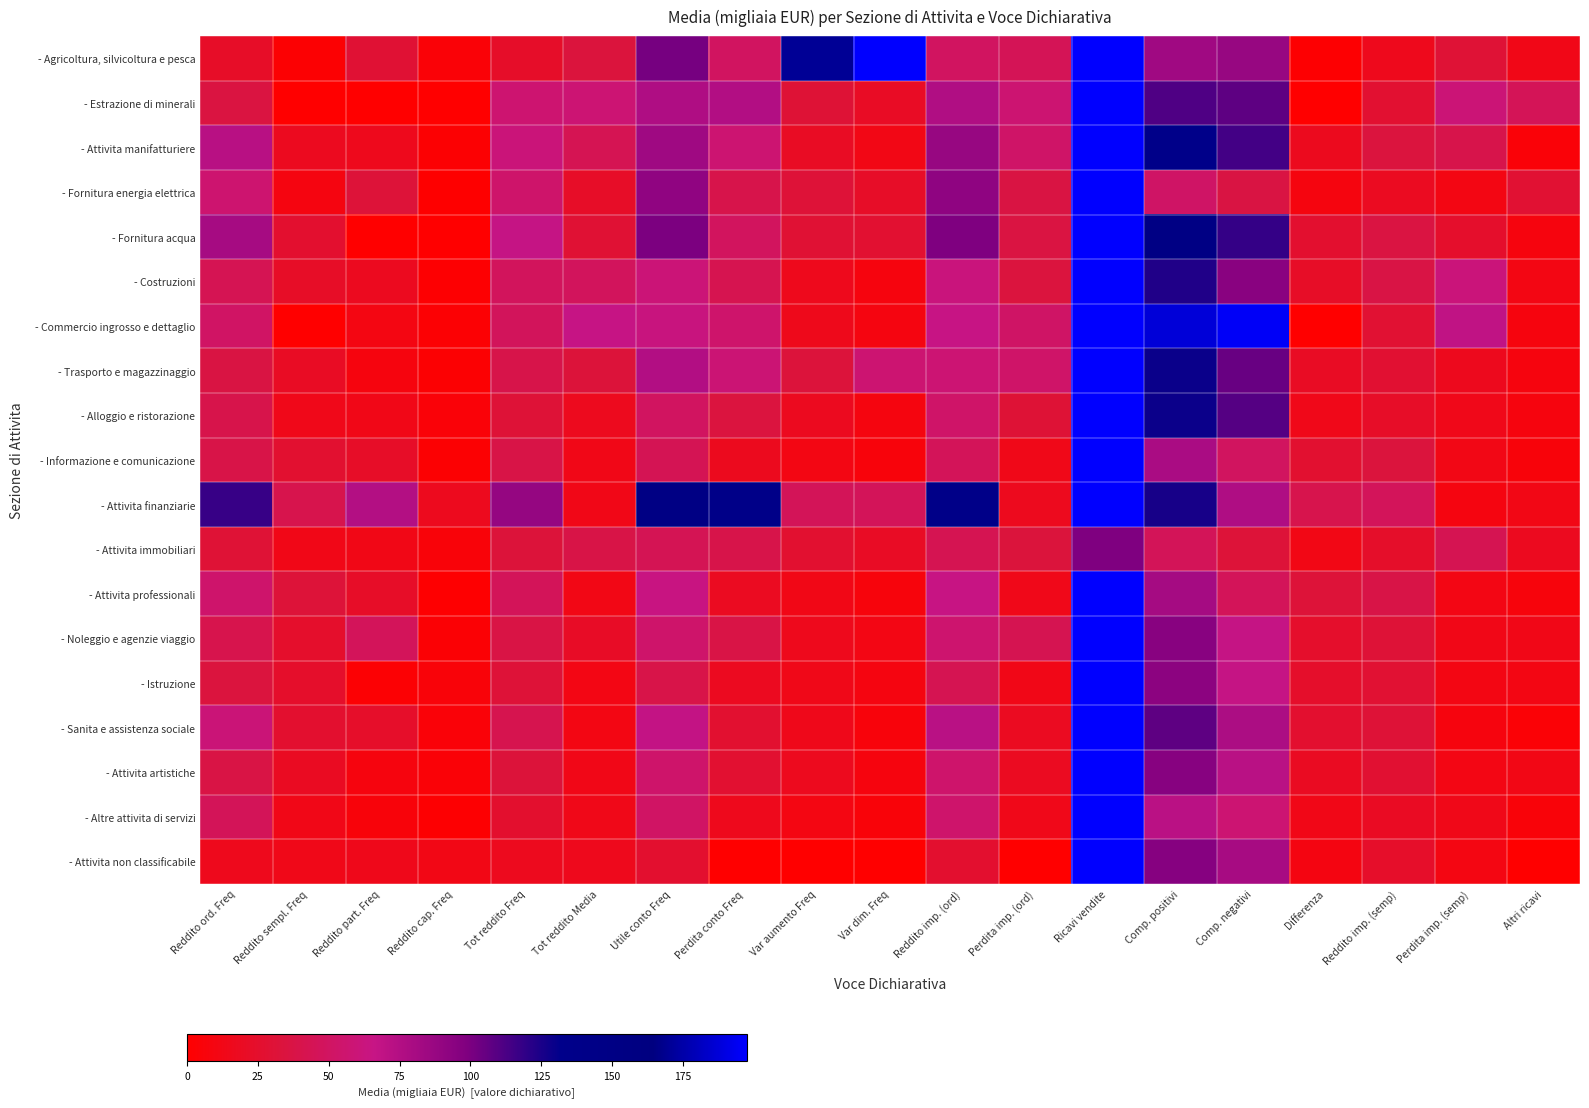

Reading left to right, what are all the values shown in this chart?

- Agricoltura, silvicoltura e pesca: Reddito ord. Freq=22.1	Reddito sempl. Freq=2.0	Reddito part. Freq=28.6	Reddito cap. Freq=4.6	Tot reddito Freq=23.1	Tot reddito Media=33.7	Utile conto Freq=101.3	Perdita conto Freq=49.7	Var aumento Freq=169.9	Var dim. Freq=271.8	Reddito imp. (ord)=49.5	Perdita imp. (ord)=44.9	Ricavi vendite=790.4	Comp. positivi=83.5	Comp. negativi=87.8	Differenza=1.5	Reddito imp. (semp)=15.7	Perdita imp. (semp)=29.7	Altri ricavi=12.8
- Estrazione di minerali: Reddito ord. Freq=35.4	Reddito sempl. Freq=-9.6	Reddito part. Freq=0.0	Reddito cap. Freq=0.0	Tot reddito Freq=56.6	Tot reddito Media=57.9	Utile conto Freq=77.1	Perdita conto Freq=75.3	Var aumento Freq=30.3	Var dim. Freq=20.7	Reddito imp. (ord)=76.1	Perdita imp. (ord)=56.8	Ricavi vendite=614.6	Comp. positivi=111.2	Comp. negativi=107.3	Differenza=-11.0	Reddito imp. (semp)=27.1	Perdita imp. (semp)=59.1	Altri ricavi=45.4
- Attivita manifatturiere: Reddito ord. Freq=72.8	Reddito sempl. Freq=17.5	Reddito part. Freq=16.1	Reddito cap. Freq=2.2	Tot reddito Freq=60.9	Tot reddito Media=43.9	Utile conto Freq=84.2	Perdita conto Freq=57.2	Var aumento Freq=20.4	Var dim. Freq=12.1	Reddito imp. (ord)=87.9	Perdita imp. (ord)=52.8	Ricavi vendite=774.9	Comp. positivi=136.0	Comp. negativi=114.5	Differenza=17.4	Reddito imp. (semp)=34.2	Perdita imp. (semp)=40.1	Altri ricavi=5.0
- Fornitura energia elettrica: Reddito ord. Freq=56.2	Reddito sempl. Freq=9.5	Reddito part. Freq=31.6	Reddito cap. Freq=0.7	Tot reddito Freq=54.0	Tot reddito Media=22.3	Utile conto Freq=91.1	Perdita conto Freq=39.9	Var aumento Freq=30.9	Var dim. Freq=22.6	Reddito imp. (ord)=91.5	Perdita imp. (ord)=36.5	Ricavi vendite=260.4	Comp. positivi=51.9	Comp. negativi=36.5	Differenza=8.8	Reddito imp. (semp)=18.6	Perdita imp. (semp)=10.7	Altri ricavi=28.4
- Fornitura acqua: Reddito ord. Freq=80.8	Reddito sempl. Freq=26.1	Reddito part. Freq=0.0	Reddito cap. Freq=0.0	Tot reddito Freq=66.7	Tot reddito Media=29.3	Utile conto Freq=99.7	Perdita conto Freq=48.5	Var aumento Freq=29.2	Var dim. Freq=27.1	Reddito imp. (ord)=99.0	Perdita imp. (ord)=36.0	Ricavi vendite=1034.8	Comp. positivi=150.9	Comp. negativi=118.2	Differenza=26.1	Reddito imp. (semp)=36.0	Perdita imp. (semp)=24.3	Altri ricavi=8.0
- Costruzioni: Reddito ord. Freq=43.4	Reddito sempl. Freq=21.9	Reddito part. Freq=17.6	Reddito cap. Freq=1.4	Tot reddito Freq=47.7	Tot reddito Media=47.5	Utile conto Freq=59.5	Perdita conto Freq=42.4	Var aumento Freq=16.1	Var dim. Freq=8.1	Reddito imp. (ord)=61.8	Perdita imp. (ord)=34.3	Ricavi vendite=426.7	Comp. positivi=123.2	Comp. negativi=94.4	Differenza=21.8	Reddito imp. (semp)=37.3	Perdita imp. (semp)=61.3	Altri ricavi=11.1
- Commercio ingrosso e dettaglio: Reddito ord. Freq=51.3	Reddito sempl. Freq=-13.3	Reddito part. Freq=10.1	Reddito cap. Freq=2.8	Tot reddito Freq=47.3	Tot reddito Media=66.1	Utile conto Freq=63.2	Perdita conto Freq=54.6	Var aumento Freq=15.2	Var dim. Freq=9.1	Reddito imp. (ord)=65.8	Perdita imp. (ord)=51.9	Ricavi vendite=868.8	Comp. positivi=187.3	Comp. negativi=195.4	Differenza=-13.5	Reddito imp. (semp)=28.4	Perdita imp. (semp)=68.9	Altri ricavi=8.1
- Trasporto e magazzinaggio: Reddito ord. Freq=36.3	Reddito sempl. Freq=20.3	Reddito part. Freq=7.8	Reddito cap. Freq=2.0	Tot reddito Freq=39.6	Tot reddito Media=32.2	Utile conto Freq=75.6	Perdita conto Freq=58.5	Var aumento Freq=32.6	Var dim. Freq=57.2	Reddito imp. (ord)=58.0	Perdita imp. (ord)=53.0	Ricavi vendite=729.4	Comp. positivi=129.0	Comp. negativi=104.8	Differenza=20.3	Reddito imp. (semp)=27.8	Perdita imp. (semp)=16.2	Altri ricavi=8.3
- Alloggio e ristorazione: Reddito ord. Freq=40.1	Reddito sempl. Freq=14.1	Reddito part. Freq=13.0	Reddito cap. Freq=4.8	Tot reddito Freq=30.7	Tot reddito Media=16.9	Utile conto Freq=49.5	Perdita conto Freq=34.4	Var aumento Freq=17.8	Var dim. Freq=8.6	Reddito imp. (ord)=53.0	Perdita imp. (ord)=30.3	Ricavi vendite=456.4	Comp. positivi=128.8	Comp. negativi=109.8	Differenza=14.1	Reddito imp. (semp)=22.6	Perdita imp. (semp)=14.0	Altri ricavi=7.8
- Informazione e comunicazione: Reddito ord. Freq=38.9	Reddito sempl. Freq=26.8	Reddito part. Freq=22.4	Reddito cap. Freq=2.0	Tot reddito Freq=38.3	Tot reddito Media=12.8	Utile conto Freq=44.4	Perdita conto Freq=17.3	Var aumento Freq=10.7	Var dim. Freq=6.9	Reddito imp. (ord)=45.9	Perdita imp. (ord)=13.9	Ricavi vendite=197.6	Comp. positivi=79.0	Comp. negativi=48.7	Differenza=26.8	Reddito imp. (semp)=33.7	Perdita imp. (semp)=12.3	Altri ricavi=6.1
- Attivita finanziarie: Reddito ord. Freq=117.4	Reddito sempl. Freq=40.6	Reddito part. Freq=75.0	Reddito cap. Freq=16.6	Tot reddito Freq=88.9	Tot reddito Media=13.3	Utile conto Freq=150.0	Perdita conto Freq=140.2	Var aumento Freq=45.6	Var dim. Freq=46.3	Reddito imp. (ord)=140.2	Perdita imp. (ord)=16.7	Ricavi vendite=524.7	Comp. positivi=125.8	Comp. negativi=76.9	Differenza=40.7	Reddito imp. (semp)=46.7	Perdita imp. (semp)=9.5	Altri ricavi=12.1
- Attivita immobiliari: Reddito ord. Freq=29.9	Reddito sempl. Freq=12.8	Reddito part. Freq=12.6	Reddito cap. Freq=5.3	Tot reddito Freq=32.3	Tot reddito Media=38.5	Utile conto Freq=44.4	Perdita conto Freq=39.7	Var aumento Freq=26.6	Var dim. Freq=20.6	Reddito imp. (ord)=43.0	Perdita imp. (ord)=33.4	Ricavi vendite=99.0	Comp. positivi=45.8	Comp. negativi=31.6	Differenza=11.9	Reddito imp. (semp)=23.7	Perdita imp. (semp)=43.0	Altri ricavi=17.5
- Attivita professionali: Reddito ord. Freq=54.7	Reddito sempl. Freq=31.5	Reddito part. Freq=22.6	Reddito cap. Freq=1.0	Tot reddito Freq=46.2	Tot reddito Media=12.0	Utile conto Freq=64.2	Perdita conto Freq=18.4	Var aumento Freq=12.5	Var dim. Freq=7.2	Reddito imp. (ord)=65.5	Perdita imp. (ord)=14.0	Ricavi vendite=216.3	Comp. positivi=81.1	Comp. negativi=46.0	Differenza=31.5	Reddito imp. (semp)=38.6	Perdita imp. (semp)=11.3	Altri ricavi=7.2
- Noleggio e agenzie viaggio: Reddito ord. Freq=40.9	Reddito sempl. Freq=24.3	Reddito part. Freq=46.7	Reddito cap. Freq=3.5	Tot reddito Freq=37.1	Tot reddito Media=21.0	Utile conto Freq=53.6	Perdita conto Freq=37.7	Var aumento Freq=15.8	Var dim. Freq=11.6	Reddito imp. (ord)=55.8	Perdita imp. (ord)=42.6	Ricavi vendite=400.9	Comp. positivi=94.8	Comp. negativi=66.5	Differenza=24.4	Reddito imp. (semp)=30.6	Perdita imp. (semp)=12.9	Altri ricavi=13.1
- Istruzione: Reddito ord. Freq=34.1	Reddito sempl. Freq=24.1	Reddito part. Freq=2.8	Reddito cap. Freq=5.8	Tot reddito Freq=31.1	Tot reddito Media=11.2	Utile conto Freq=39.3	Perdita conto Freq=17.9	Var aumento Freq=13.9	Var dim. Freq=9.0	Reddito imp. (ord)=42.9	Perdita imp. (ord)=12.9	Ricavi vendite=237.5	Comp. positivi=92.9	Comp. negativi=66.5	Differenza=24.1	Reddito imp. (semp)=28.4	Perdita imp. (semp)=10.6	Altri ricavi=10.9
- Sanita e assistenza sociale: Reddito ord. Freq=60.1	Reddito sempl. Freq=26.1	Reddito part. Freq=23.3	Reddito cap. Freq=4.7	Tot reddito Freq=42.0	Tot reddito Media=10.9	Utile conto Freq=67.9	Perdita conto Freq=26.7	Var aumento Freq=14.9	Var dim. Freq=6.8	Reddito imp. (ord)=72.0	Perdita imp. (ord)=18.5	Ricavi vendite=430.9	Comp. positivi=107.6	Comp. negativi=78.2	Differenza=26.1	Reddito imp. (semp)=30.8	Perdita imp. (semp)=7.8	Altri ricavi=3.7
- Attivita artistiche: Reddito ord. Freq=37.3	Reddito sempl. Freq=19.1	Reddito part. Freq=8.5	Reddito cap. Freq=4.6	Tot reddito Freq=32.0	Tot reddito Media=12.9	Utile conto Freq=53.9	Perdita conto Freq=27.2	Var aumento Freq=16.6	Var dim. Freq=8.1	Reddito imp. (ord)=54.4	Perdita imp. (ord)=18.6	Ricavi vendite=288.3	Comp. positivi=95.3	Comp. negativi=72.2	Differenza=19.0	Reddito imp. (semp)=27.4	Perdita imp. (semp)=11.6	Altri ricavi=11.8
- Altre attivita di servizi: Reddito ord. Freq=45.6	Reddito sempl. Freq=13.0	Reddito part. Freq=6.1	Reddito cap. Freq=1.3	Tot reddito Freq=25.5	Tot reddito Media=13.6	Utile conto Freq=51.3	Perdita conto Freq=16.1	Var aumento Freq=10.1	Var dim. Freq=5.1	Reddito imp. (ord)=54.2	Perdita imp. (ord)=14.2	Ricavi vendite=285.6	Comp. positivi=71.8	Comp. negativi=57.5	Differenza=12.9	Reddito imp. (semp)=19.9	Perdita imp. (semp)=13.6	Altri ricavi=5.3
- Attivita non classificabile: Reddito ord. Freq=15.6	Reddito sempl. Freq=13.9	Reddito part. Freq=14.5	Reddito cap. Freq=11.7	Tot reddito Freq=16.6	Tot reddito Media=16.0	Utile conto Freq=26.5	Perdita conto Freq=0.0	Var aumento Freq=0.0	Var dim. Freq=0.0	Reddito imp. (ord)=26.3	Perdita imp. (ord)=0.0	Ricavi vendite=437.3	Comp. positivi=95.7	Comp. negativi=80.4	Differenza=9.8	Reddito imp. (semp)=23.4	Perdita imp. (semp)=10.1	Altri ricavi=0.0